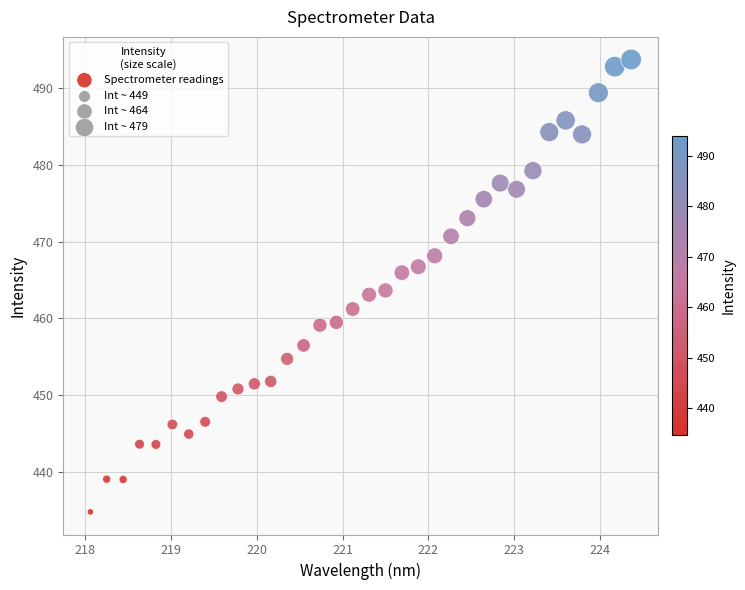

What is the range of Y values (max minus min)?

59.0